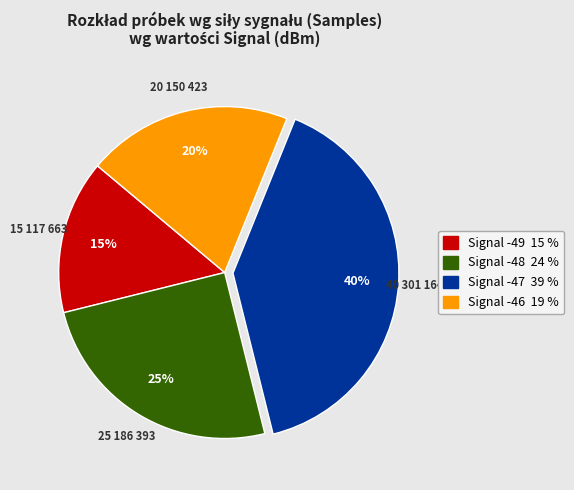

Is there any slice that represents more than half of the pie?

No